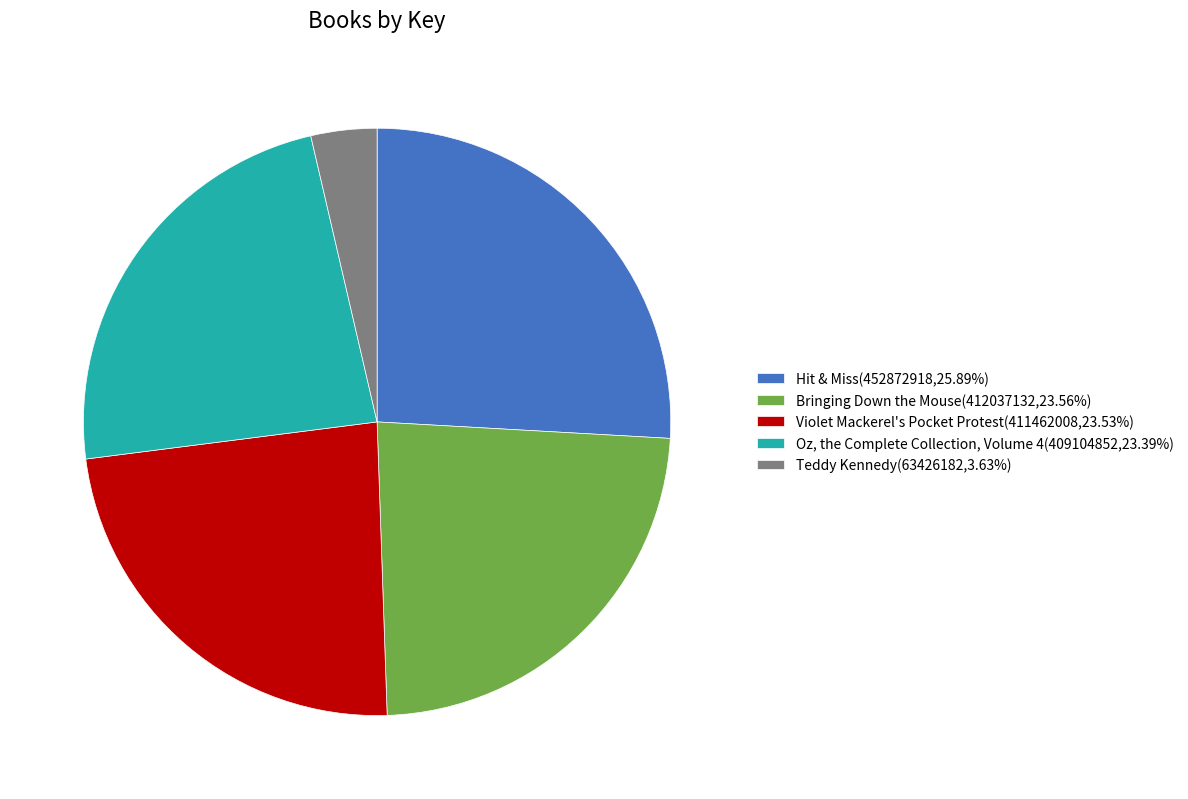

Between Teddy Kennedy and Oz, the Complete Collection, Volume 4, which is larger?

Oz, the Complete Collection, Volume 4